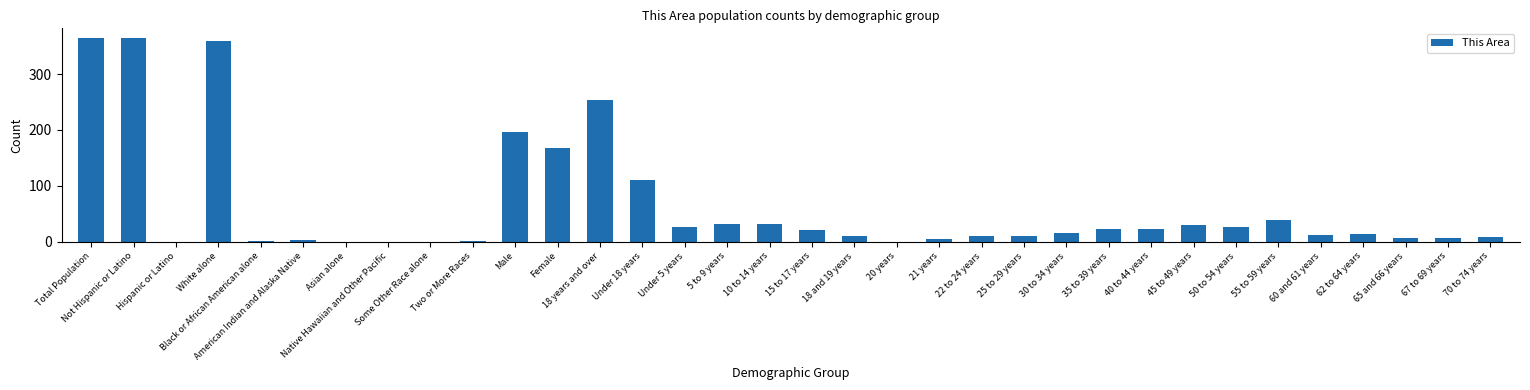

The chart shows a value of 59 at 18 years and over. True or false?

False